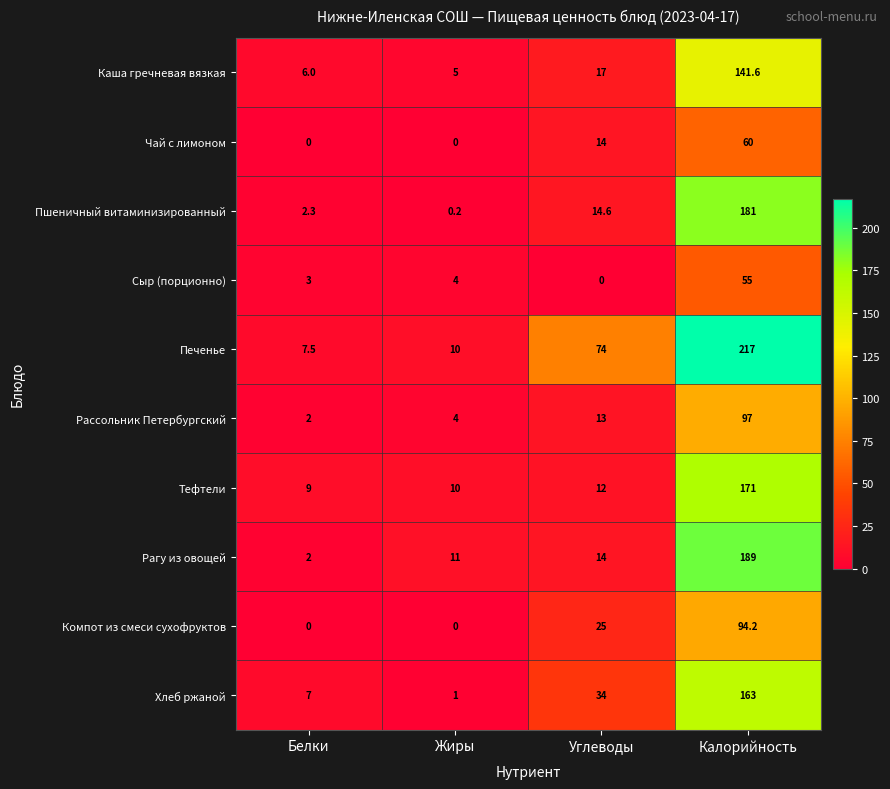

What is the minimum value for Каша гречневая вязкая?

5.0